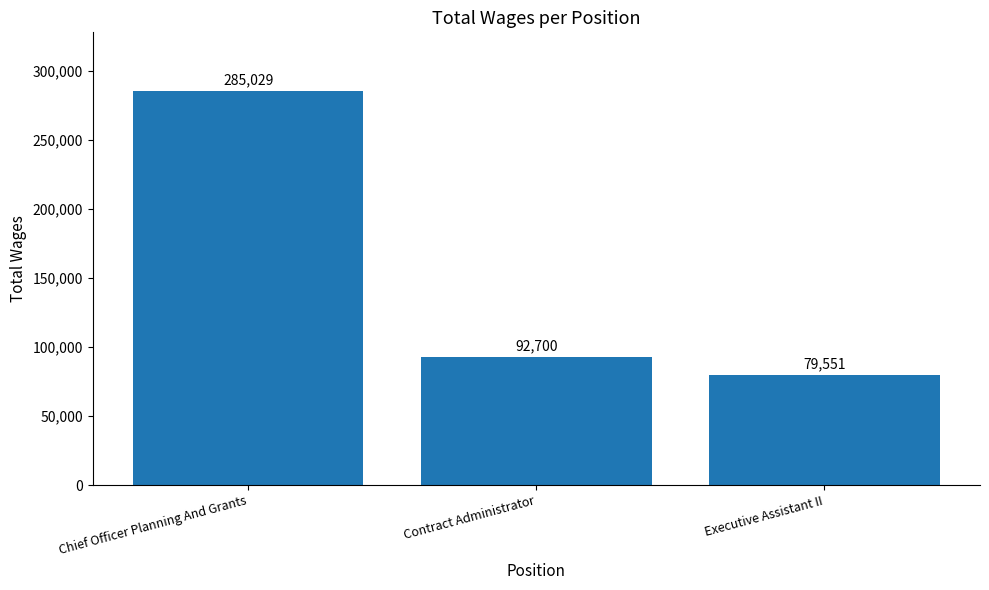

List the labels in order of value, smallest first.

Executive Assistant II, Contract Administrator, Chief Officer Planning And Grants